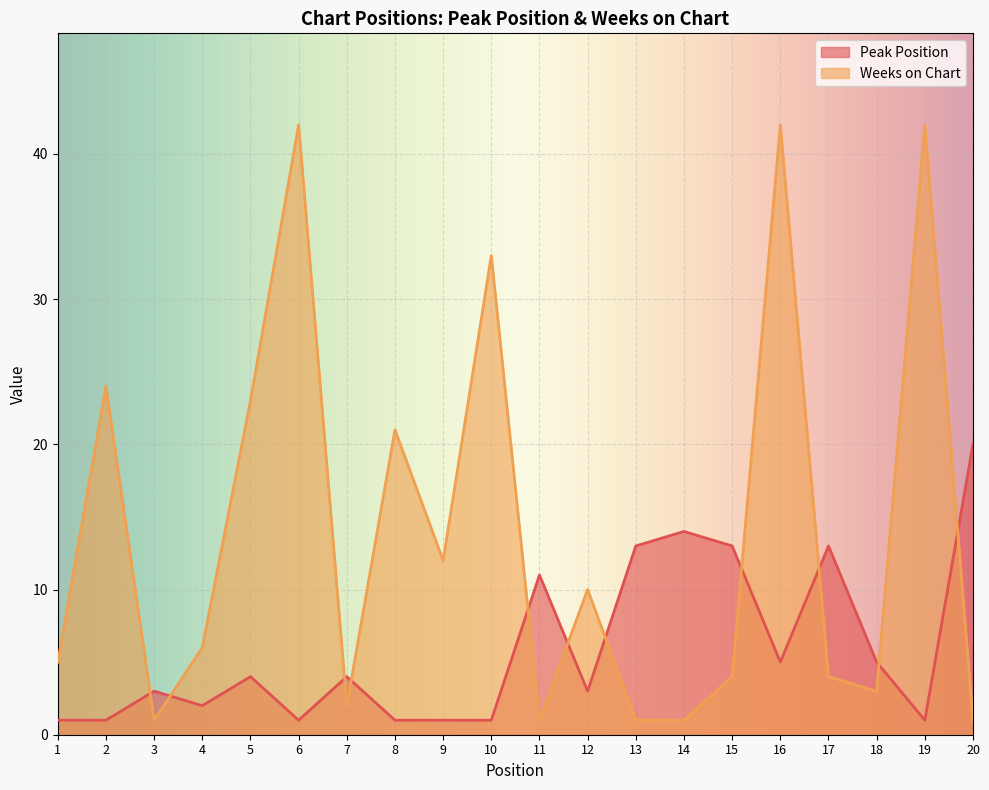

Is it true that Weeks on Chart equals 7 at 12?

False